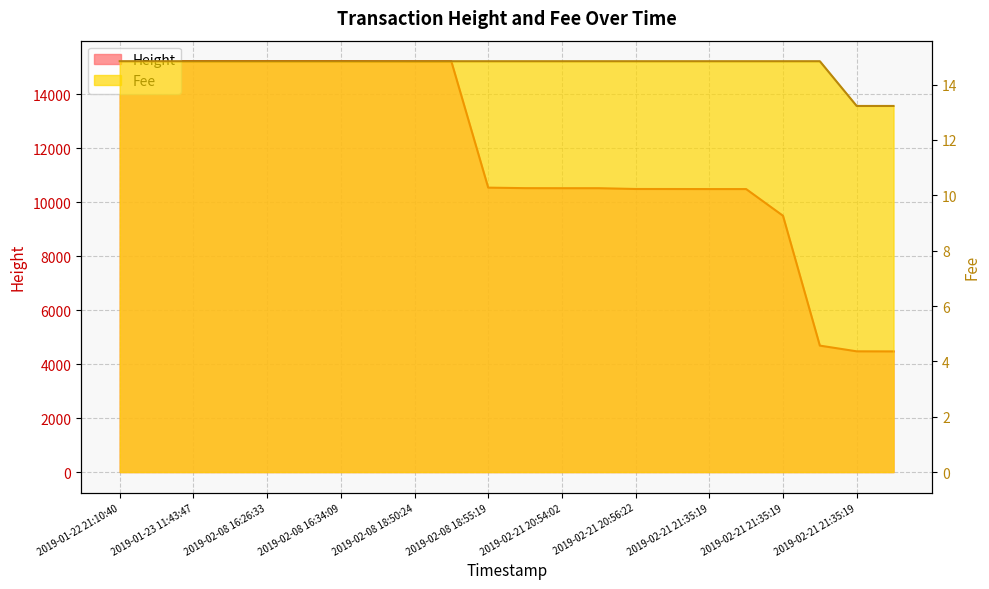

What is the average value of the Height series?

11784.7